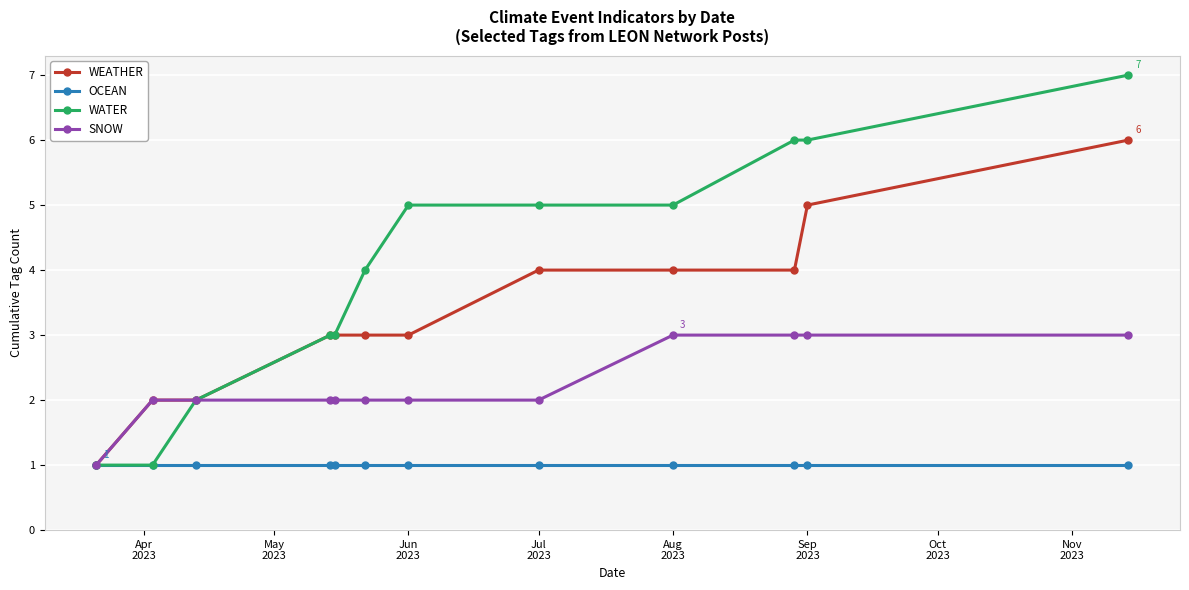

Which series has the largest range (max minus min)?

WATER